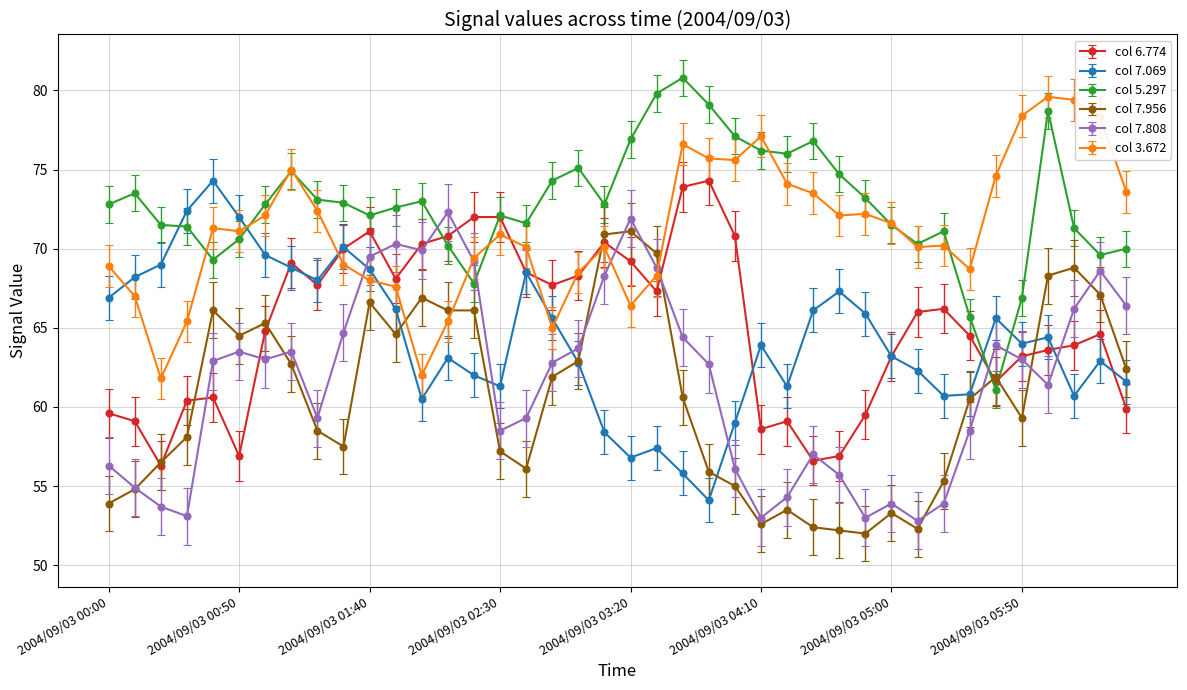

Which series has the largest total across all categories?

col 5.297